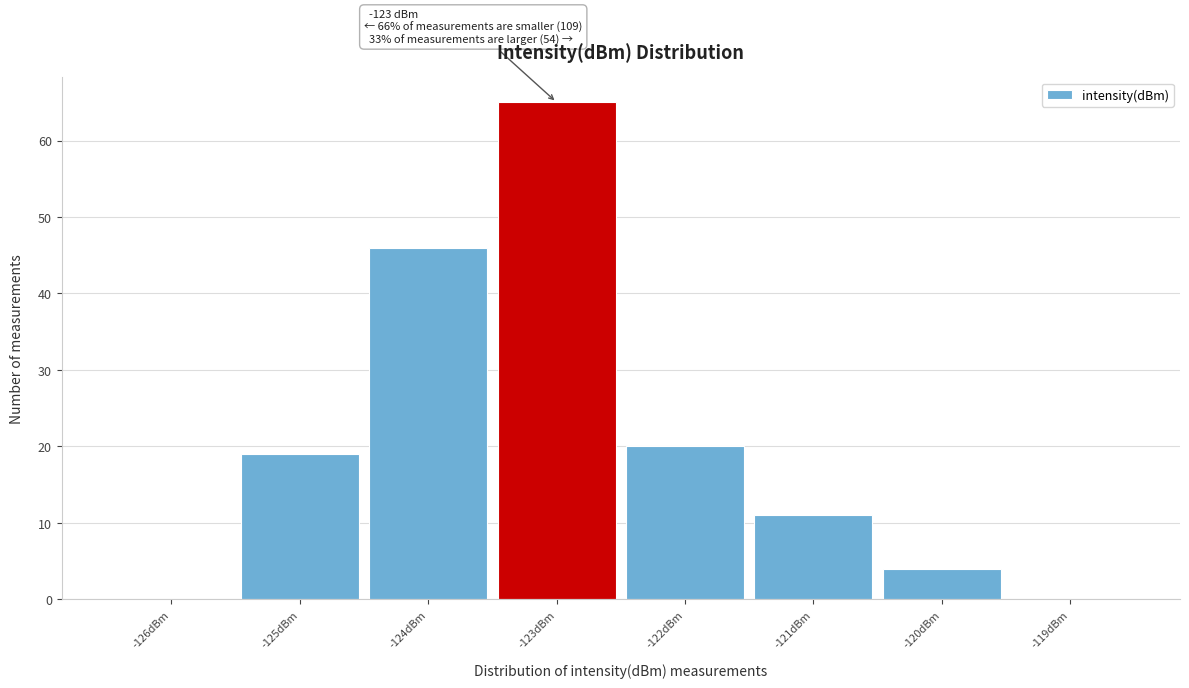

Which range on the x-axis has the tallest bar?

-123.5 to -122.5